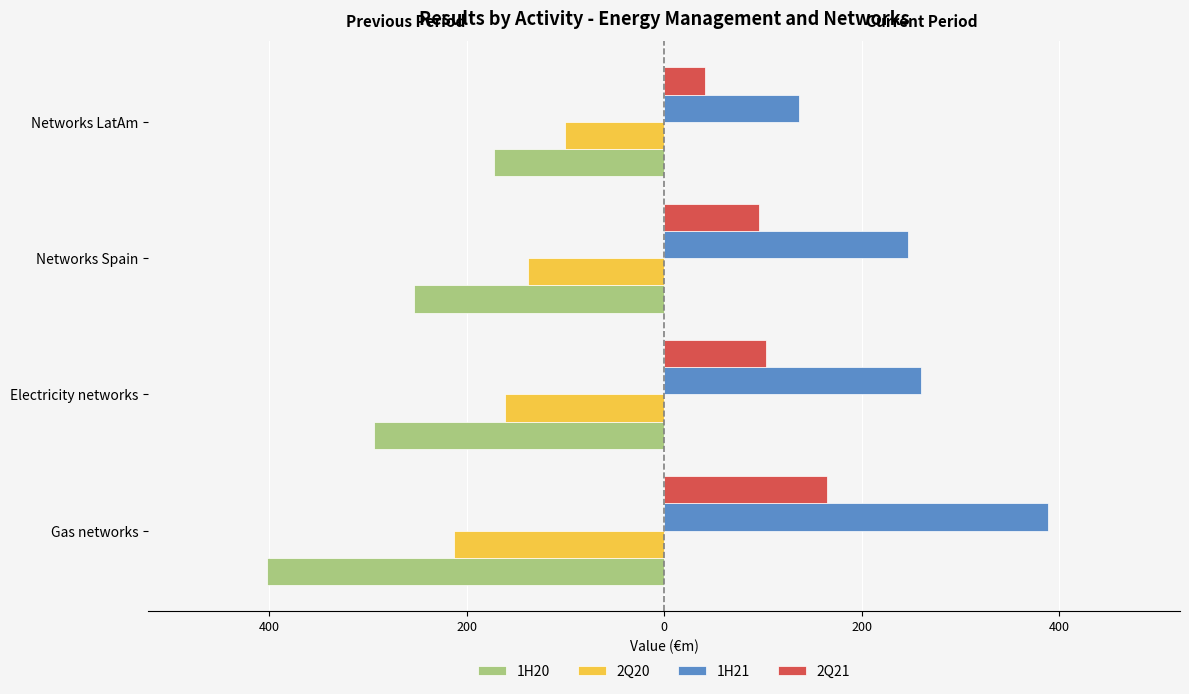

What are all the series names shown in the legend?

1H20, 2Q20, 1H21, 2Q21